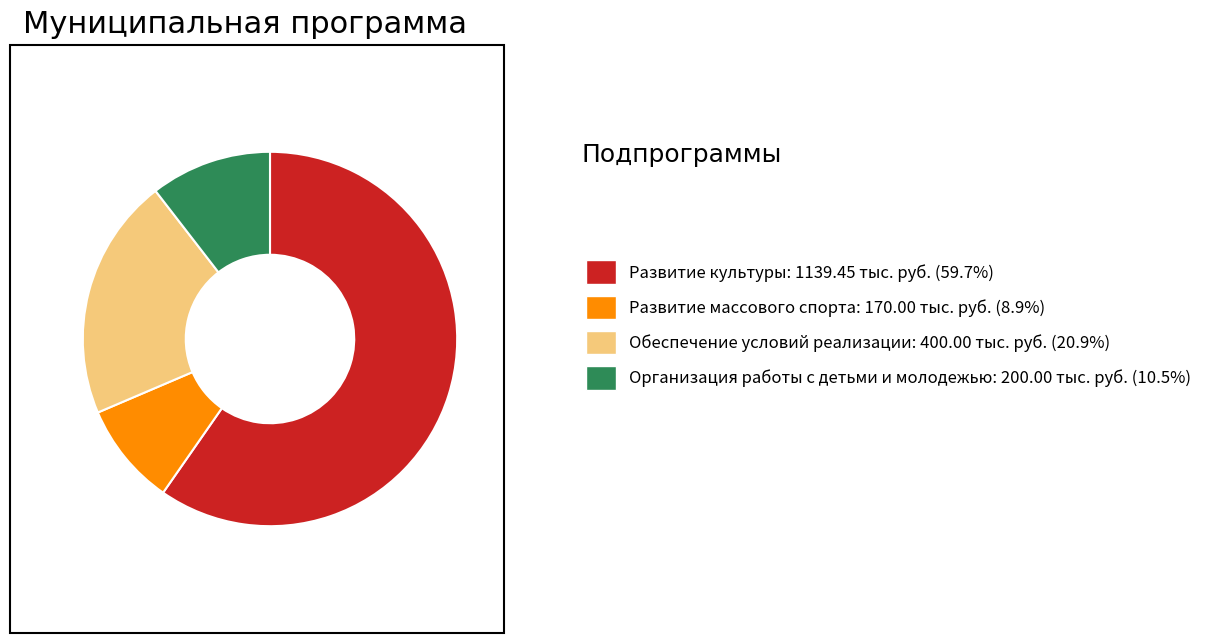

Is Развитие культуры: 1139.45 тыс. руб. (59.7%) the majority of the pie?

Yes